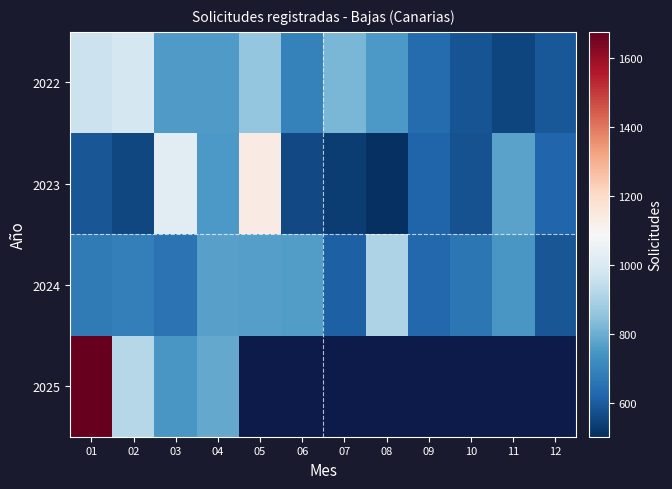

At how many categories does at least one series exceed 1601?

1